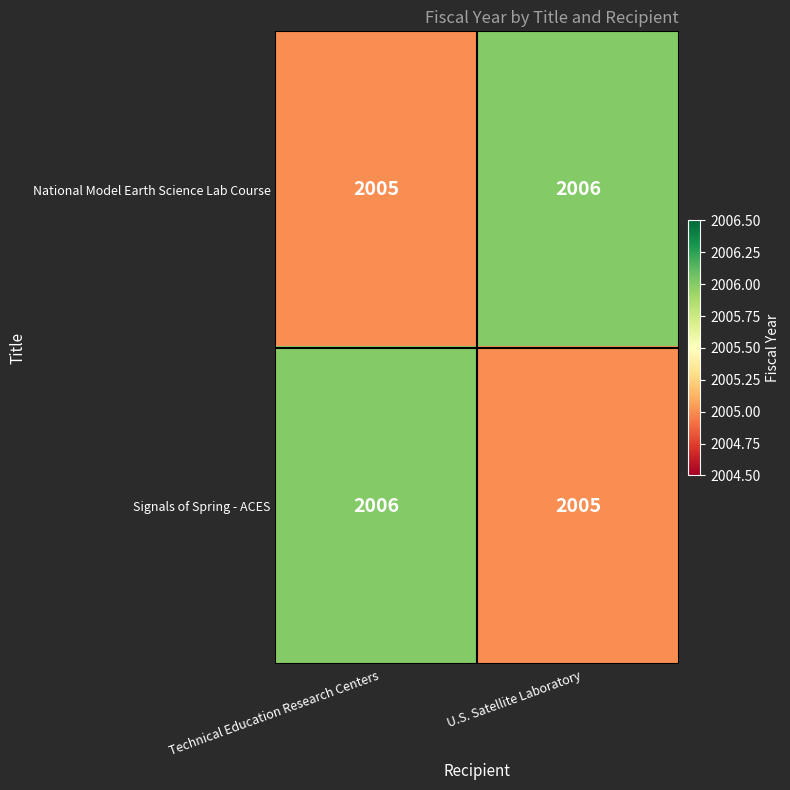

What is the approximate value of Signals of Spring - ACES at Technical Education Research Centers?

2006